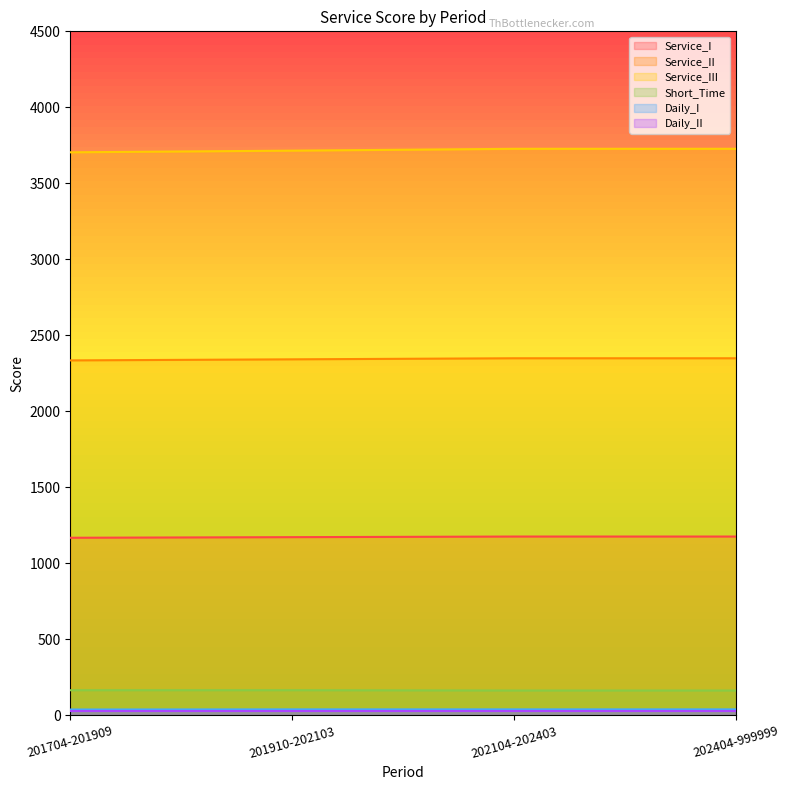

At which category is the sum across all series the highest?

202104-202403